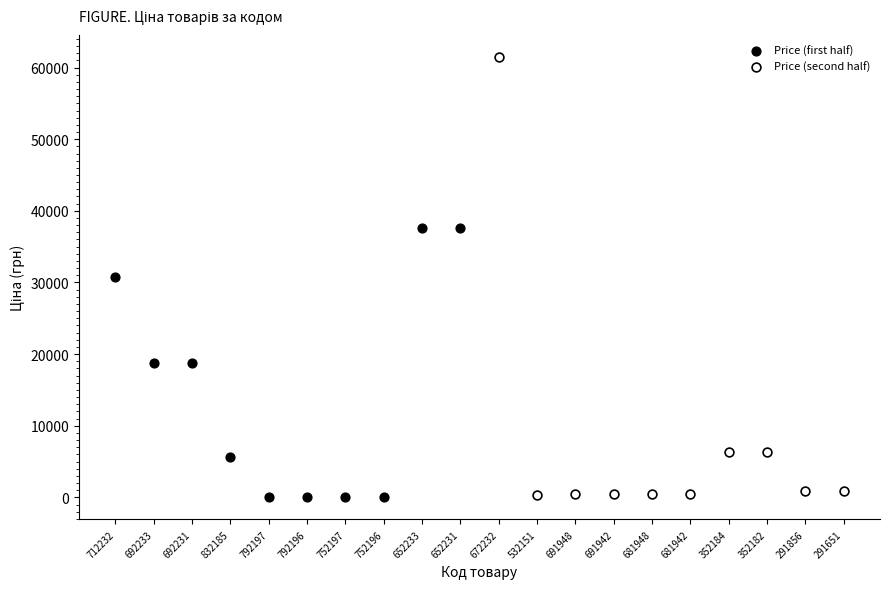

Which series has the widest spread of Y values?

Price (second half)